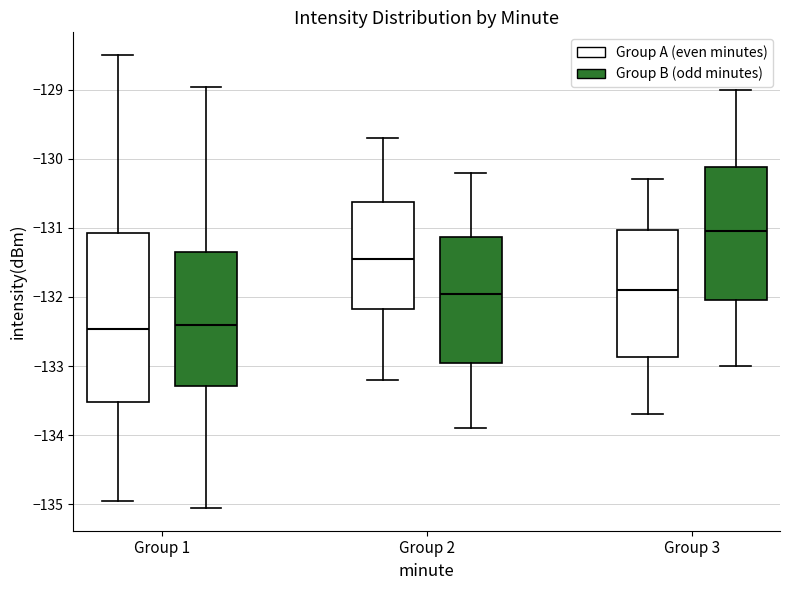

Reading left to right, transcribe this box plot: for each box, give where its median line is, the range the box spans, and where its two whiskers end, as read against the y-axis. The values are not printed on the chart, so give them approximately, as read against the axis.

Group 1 (Group A (even minutes)): median -132.5, box -133.5 to -131.1, whiskers -135.0 to -128.5
Group 1 (Group B (odd minutes)): median -132.4, box -133.3 to -131.3, whiskers -135.1 to -129.0
Group 2 (Group A (even minutes)): median -131.4, box -132.2 to -130.6, whiskers -133.2 to -129.7
Group 2 (Group B (odd minutes)): median -131.9, box -132.9 to -131.1, whiskers -133.9 to -130.2
Group 3 (Group A (even minutes)): median -131.9, box -132.9 to -131.0, whiskers -133.7 to -130.3
Group 3 (Group B (odd minutes)): median -131.0, box -132.0 to -130.1, whiskers -133.0 to -129.0